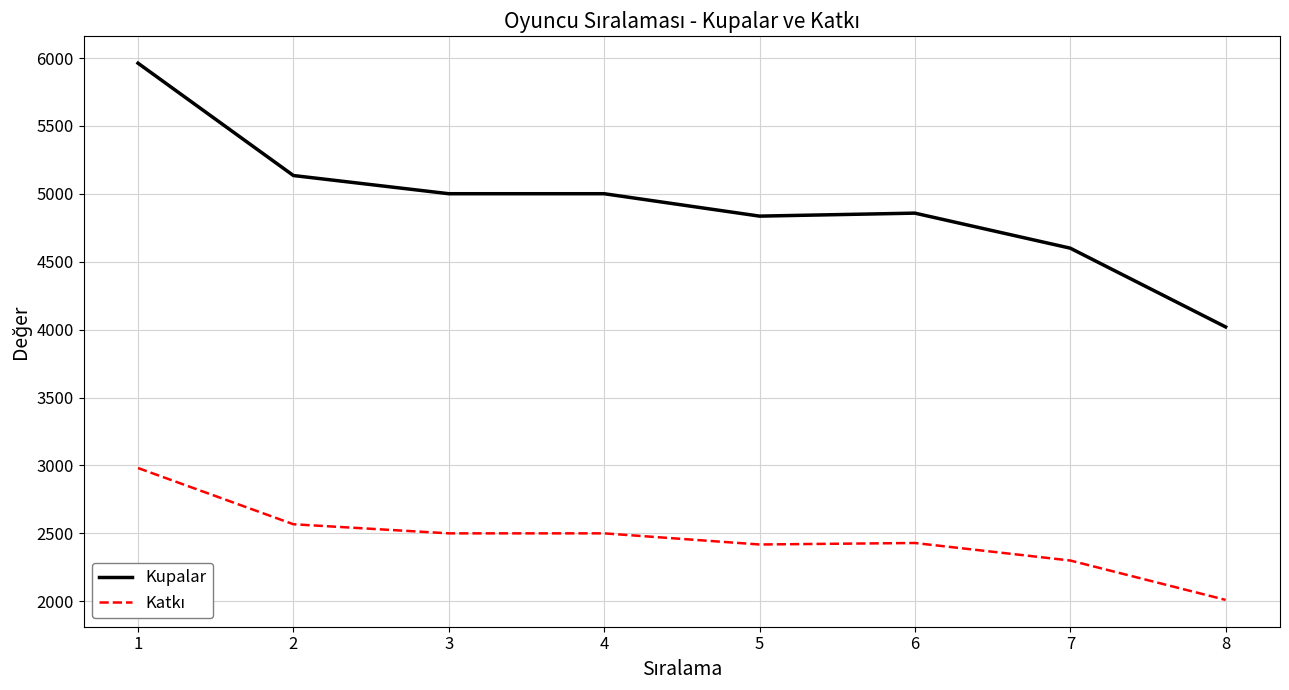

What is the smallest value displayed?

2010